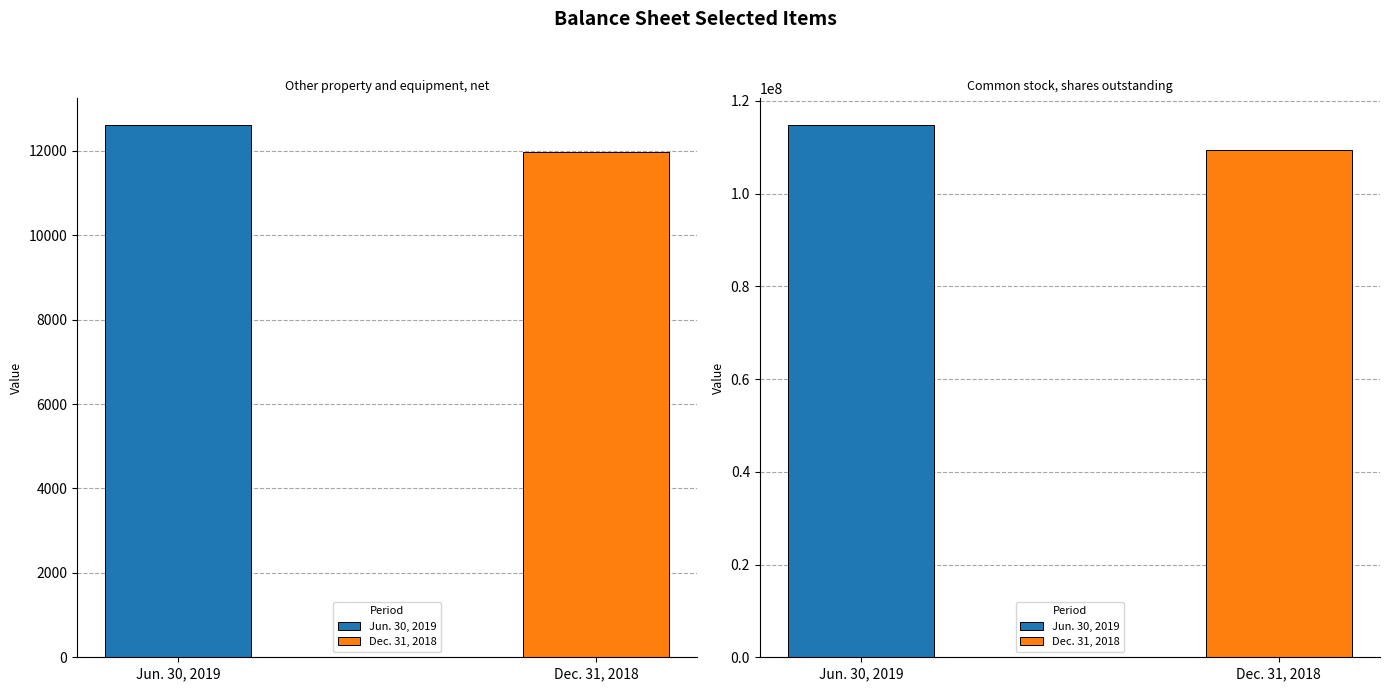

At which label does Jun. 30, 2019 reach its peak?

Common stock, shares outstanding